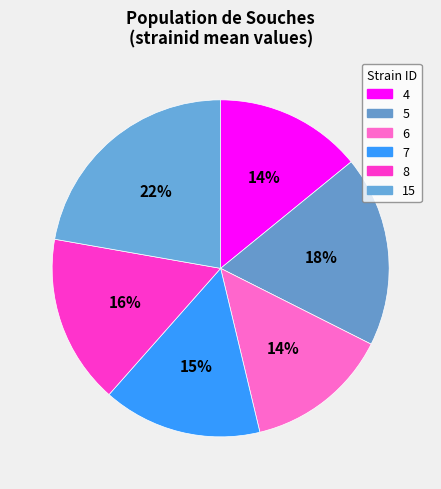

To the nearest percent, what is the combined percentage of 4 and 6?

28%